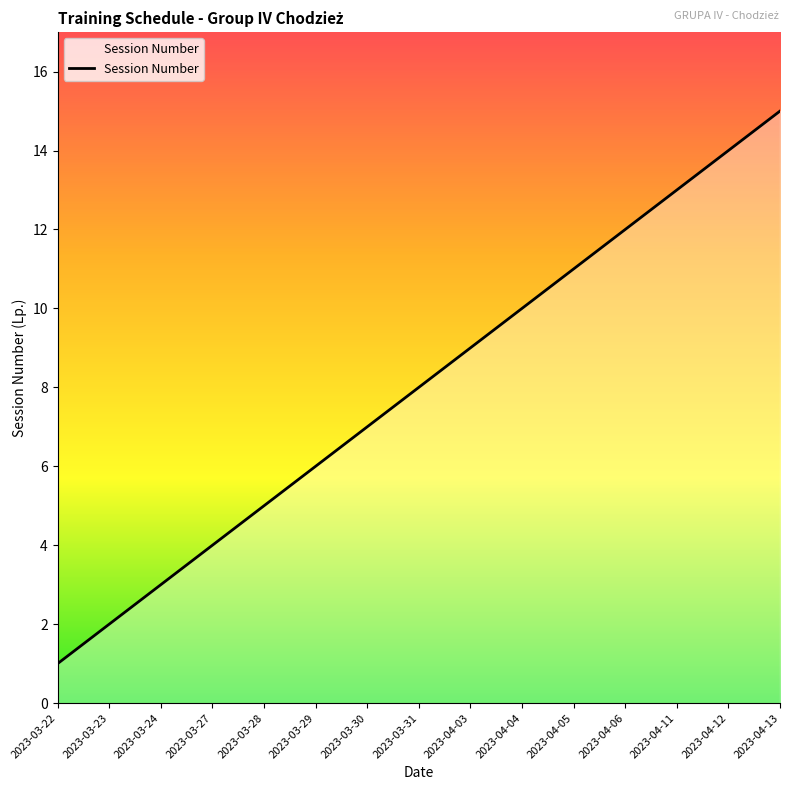

The value at 2023-03-24 is 5. True or false?

False